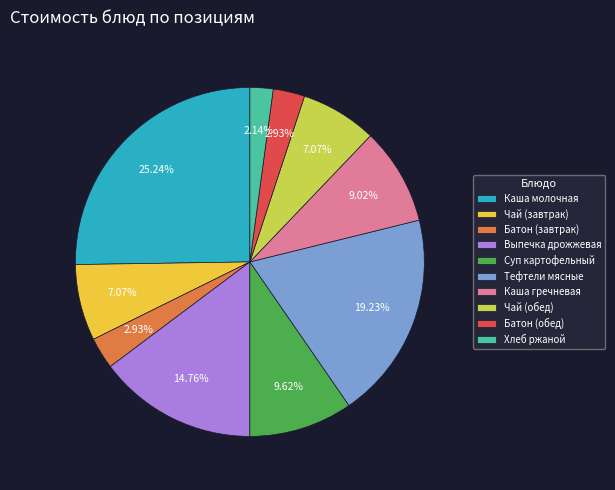

What is the ratio of the value at Чай (обед) to the value at Чай (завтрак)?

1.0